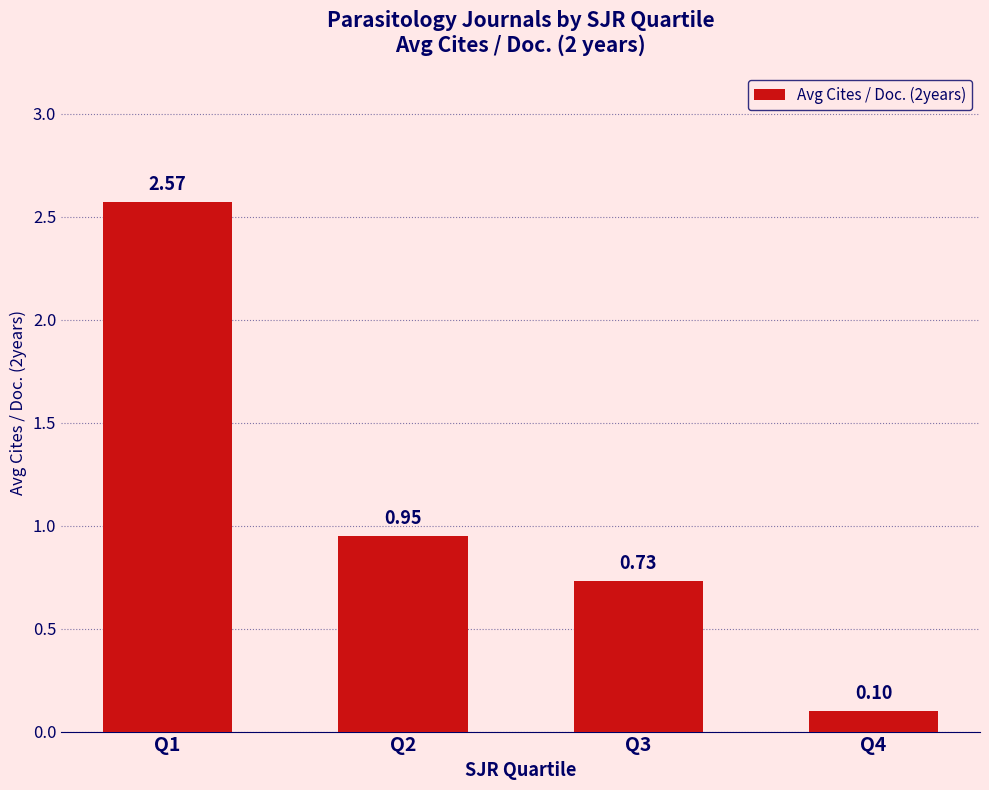

Rank the categories by value from highest to lowest.

Q1, Q2, Q3, Q4